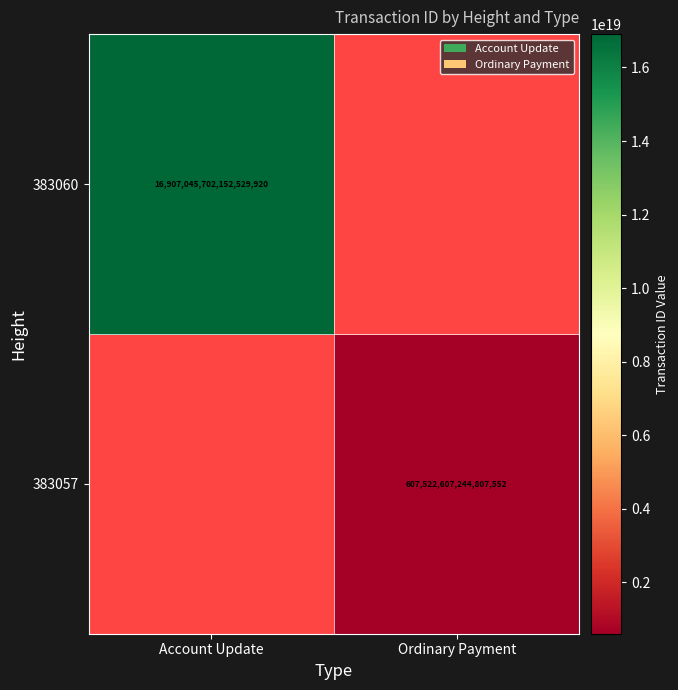

True or false: 383060 has a value of 30085117282820726784 at Account Update.

False